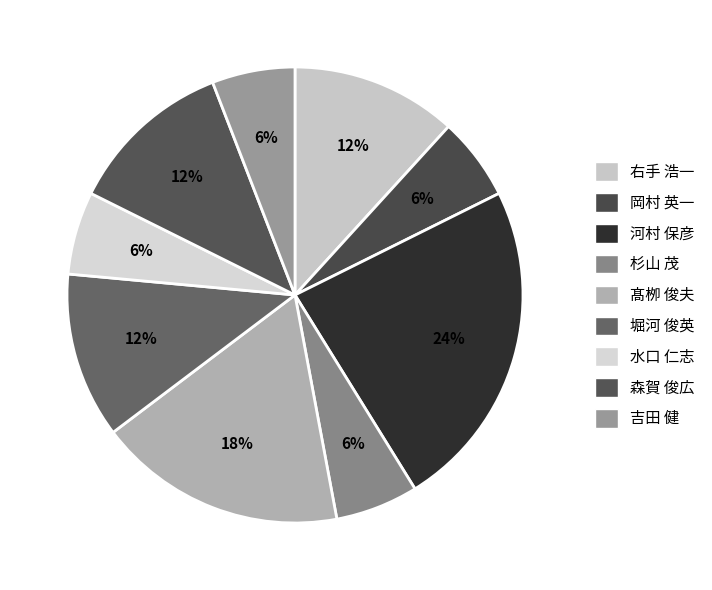

Is there any slice that represents more than half of the pie?

No